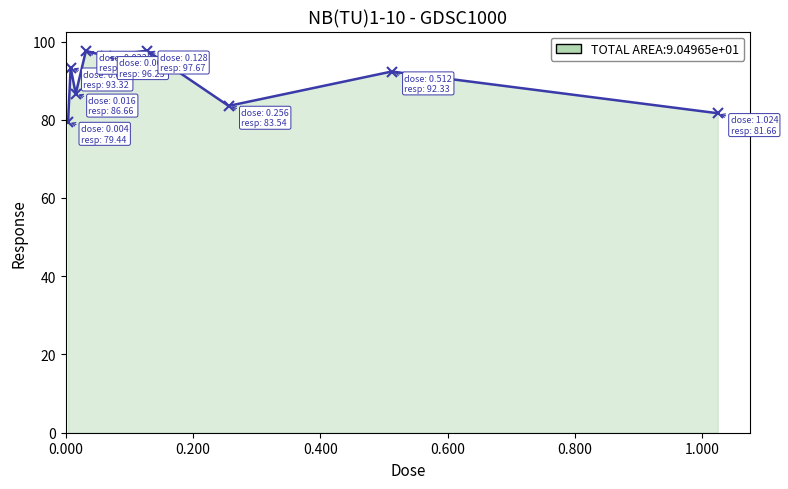

What is the difference between the maximum and second lowest values?

16.0